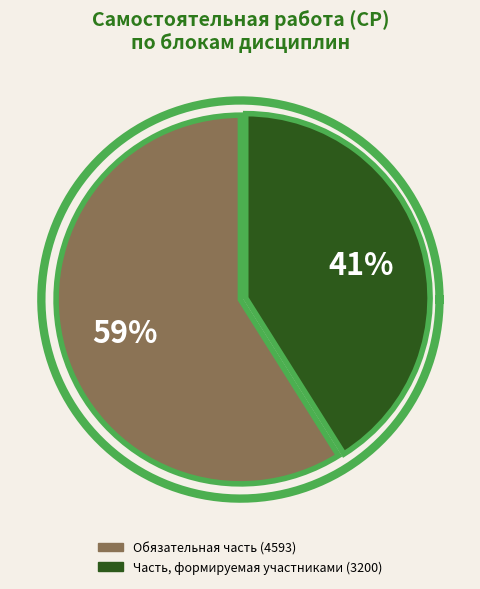

How much of the chart is everything except Часть, формируемая участниками?

58.9%